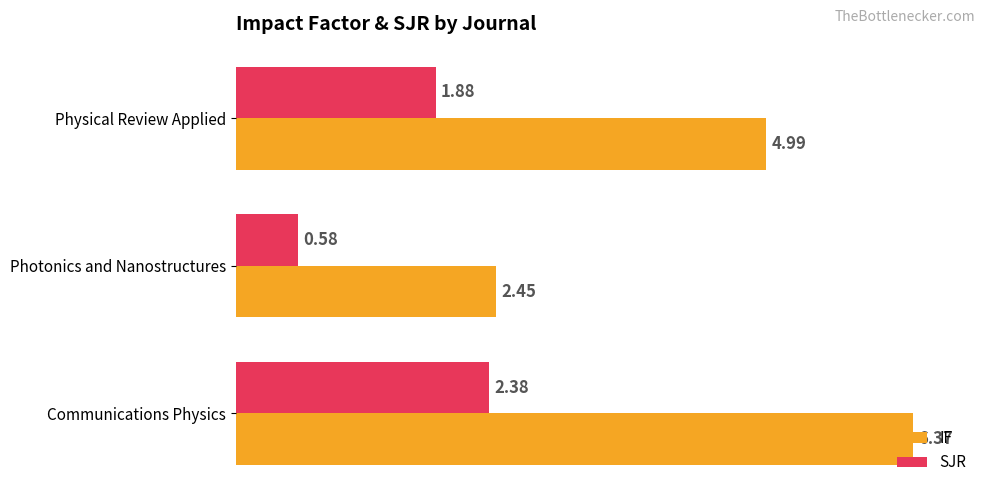

Which category has the lowest value across all series?

Photonics and Nanostructures